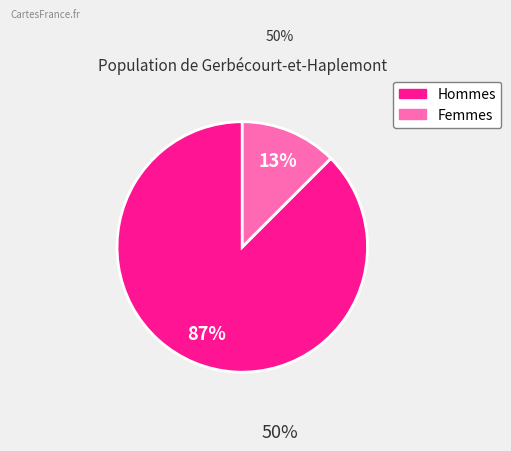

How many slices are in this pie chart?

2